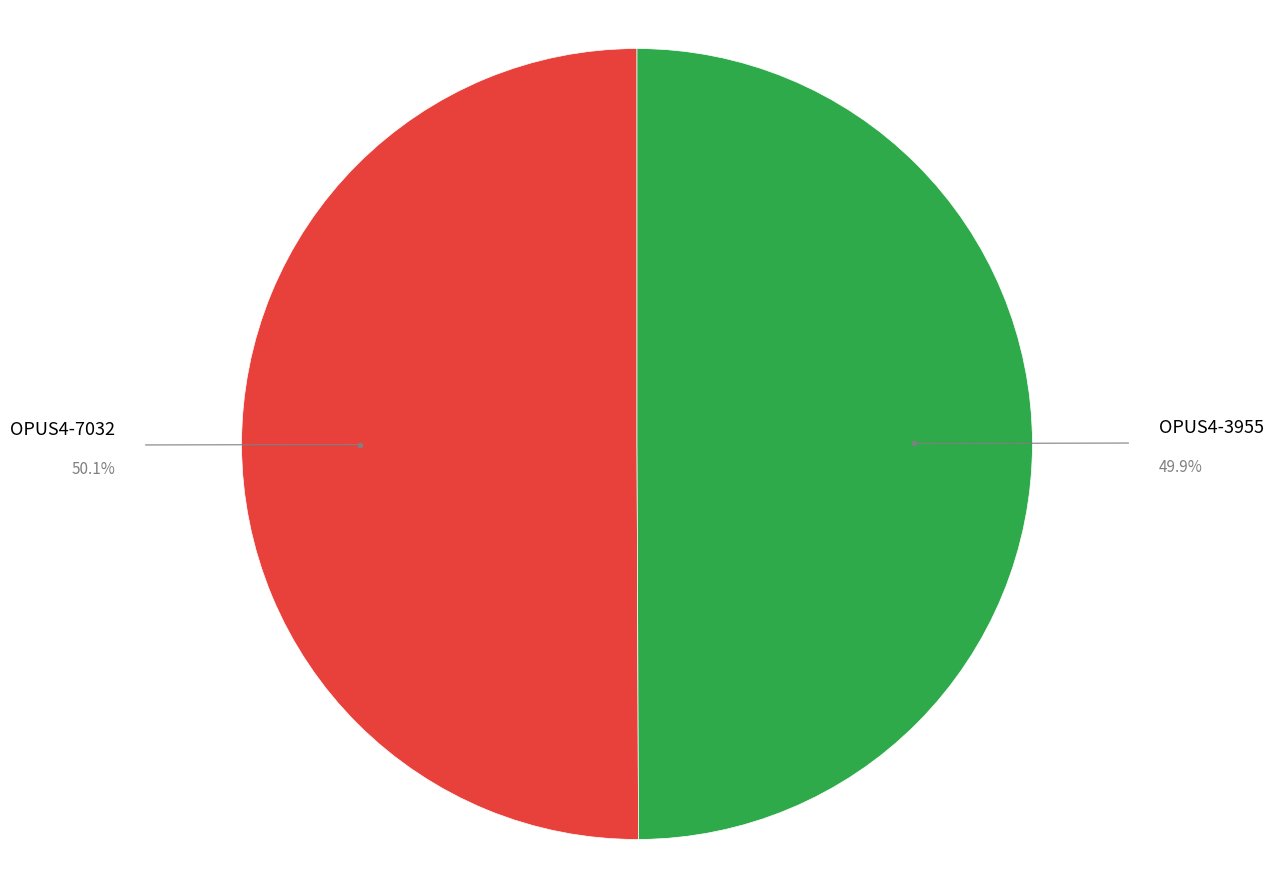

Does any single category account for the majority?

Yes